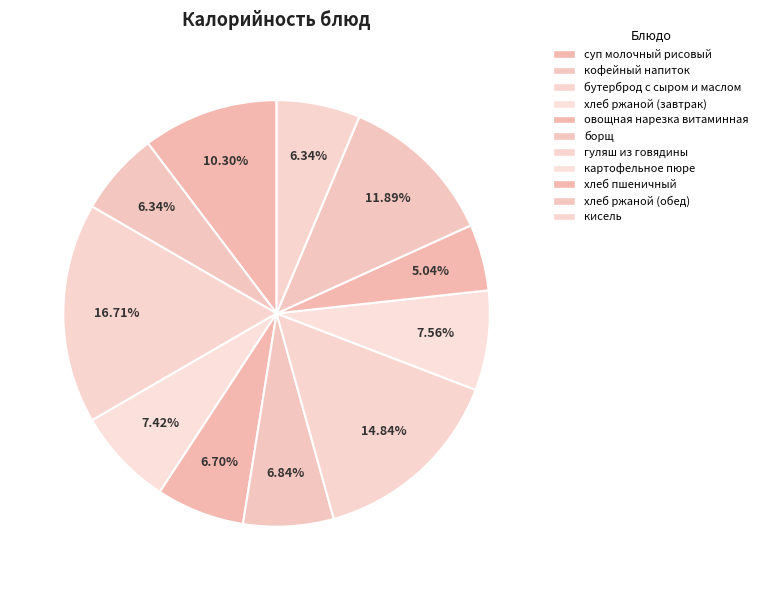

How much of the chart is everything except гуляш из говядины?

85.2%